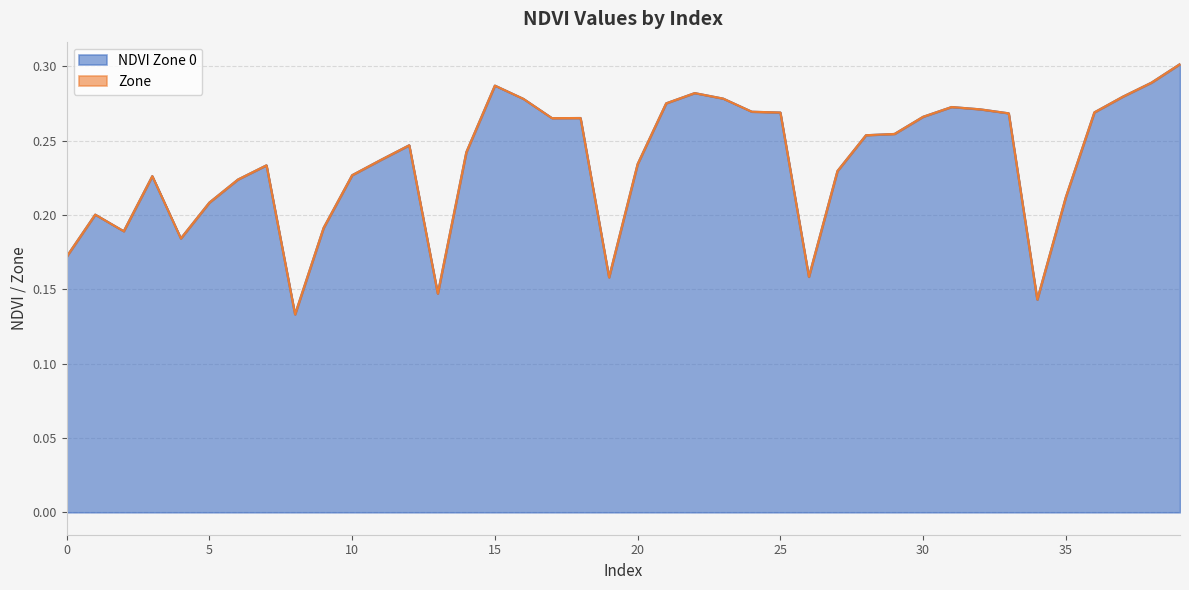

True or false: the data shows 0.1 at 14.

False